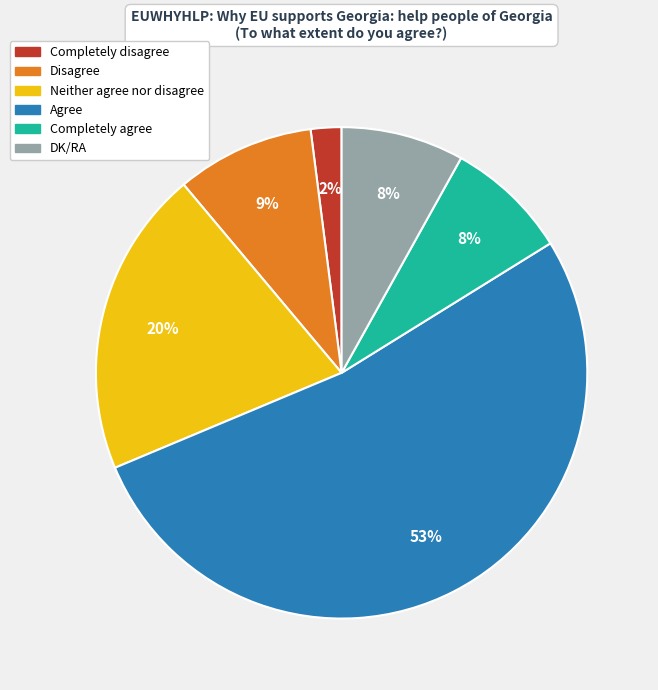

Count the number of slices in the pie.

6